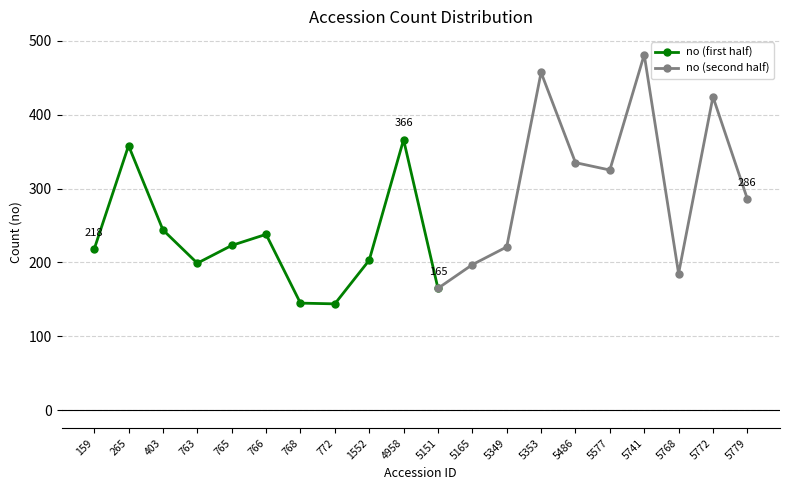

Read the value at 5779, to the nearest 10.

290